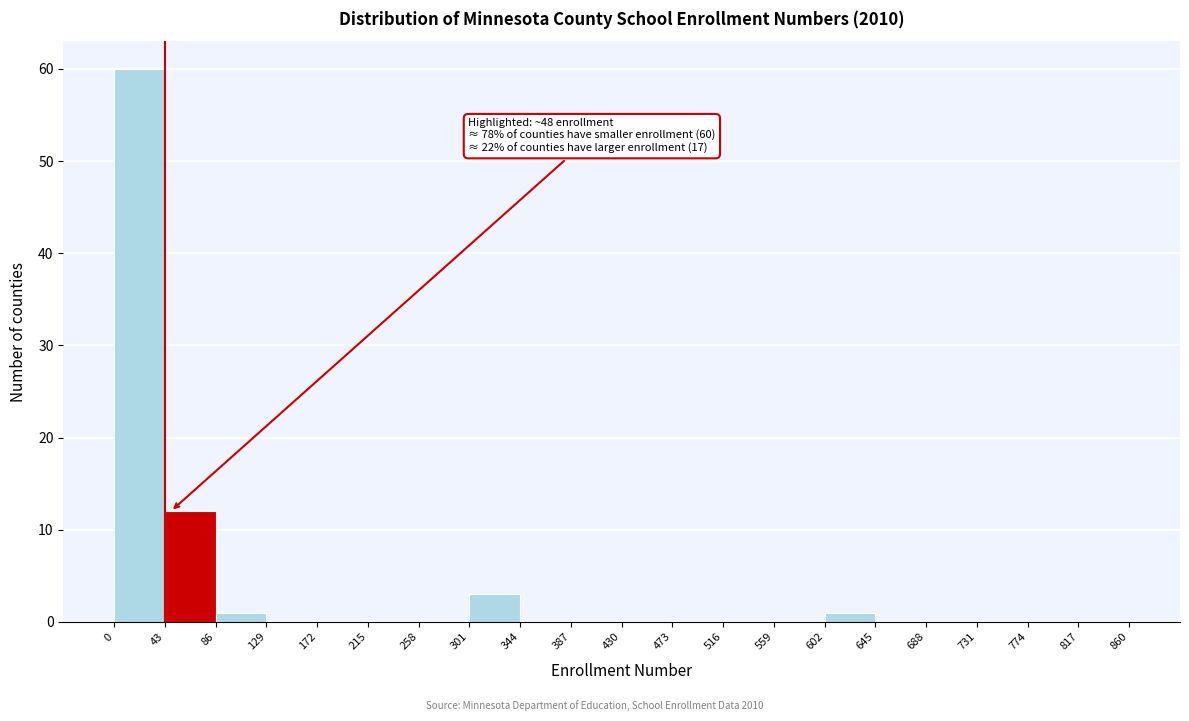

Which range on the x-axis has the tallest bar?

0 to 43